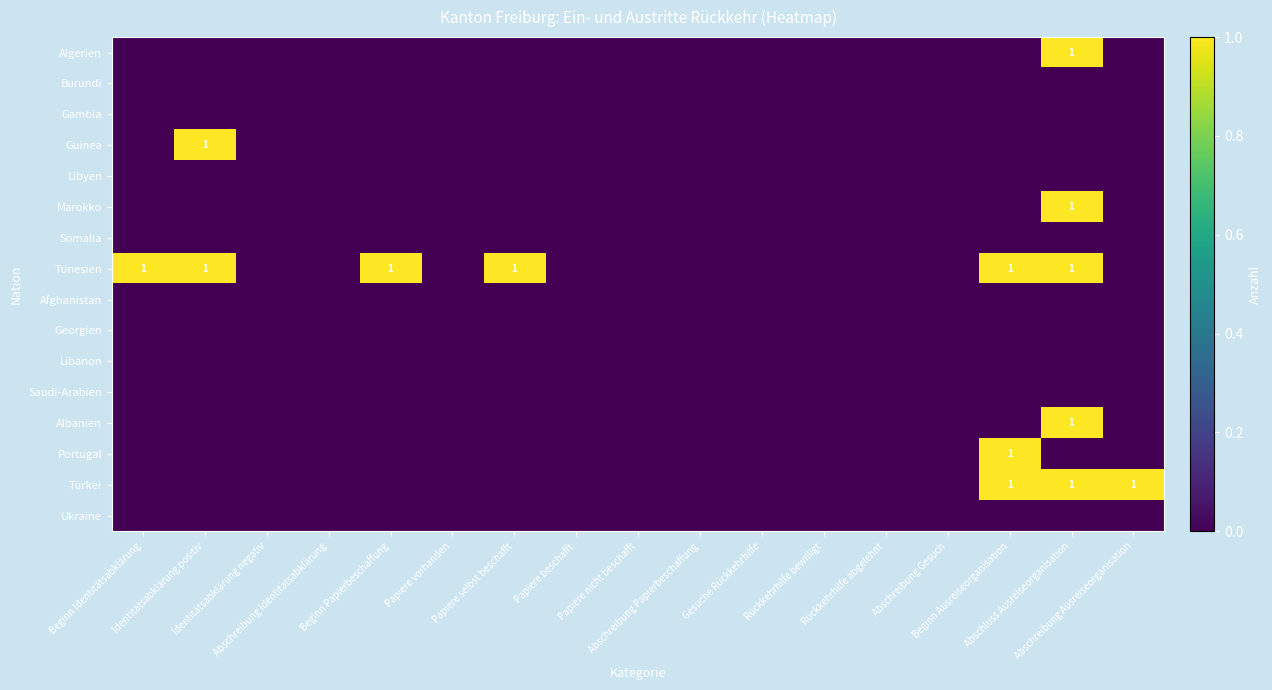

At which category does the chart reach its minimum across all series?

Beginn Identitätsabklärung